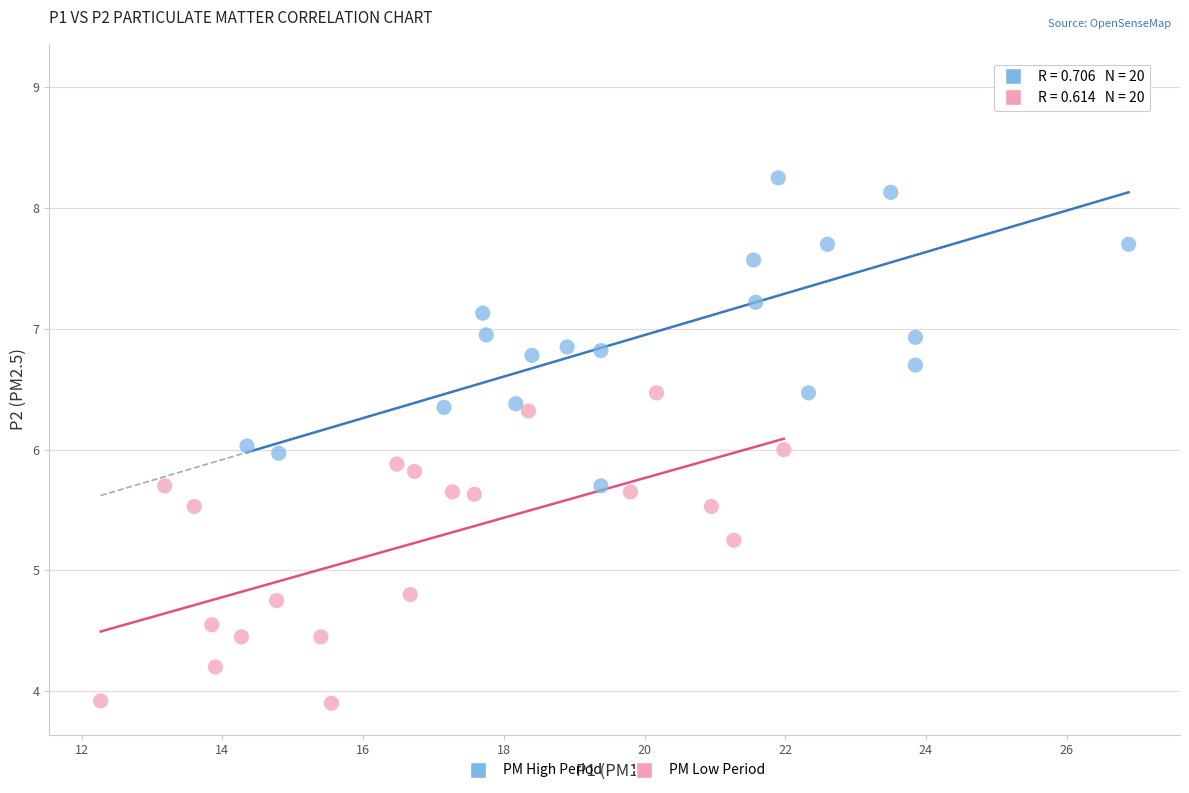

Which series contains the lowest Y value?

PM Low Period